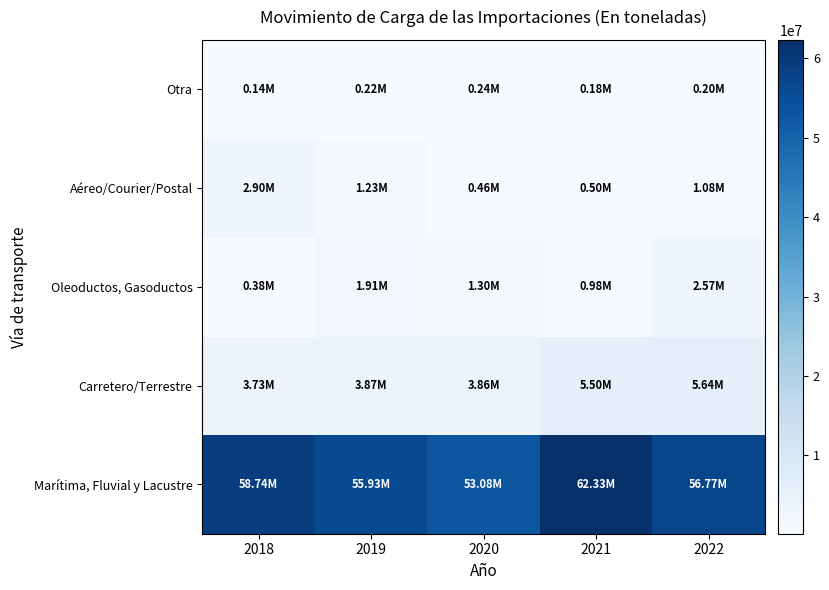

What is the difference between the highest and lowest values at 2021?

62148966.3